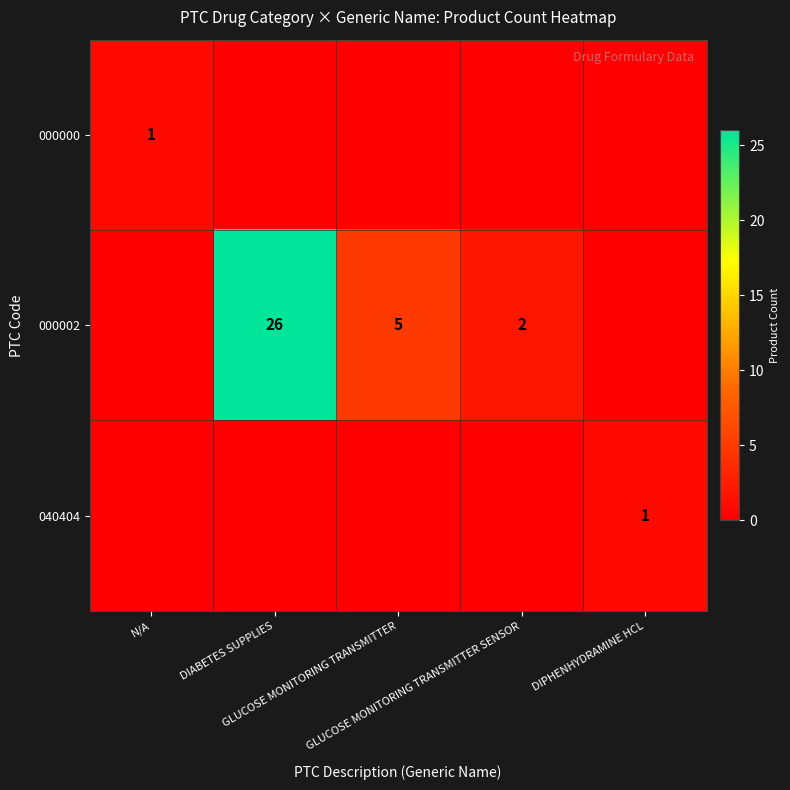

Which series has the largest range (max minus min)?

000002